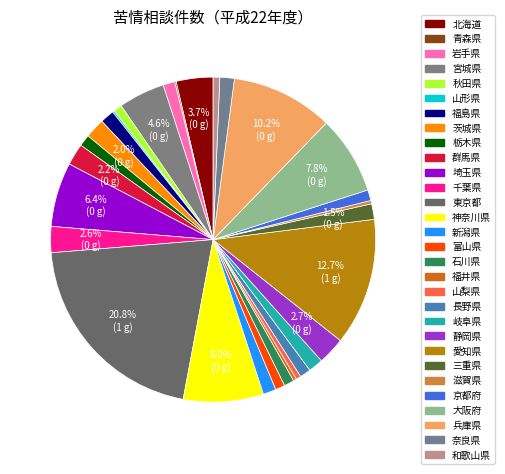

To the nearest percent, what percentage of the pie is 愛知県?

13%